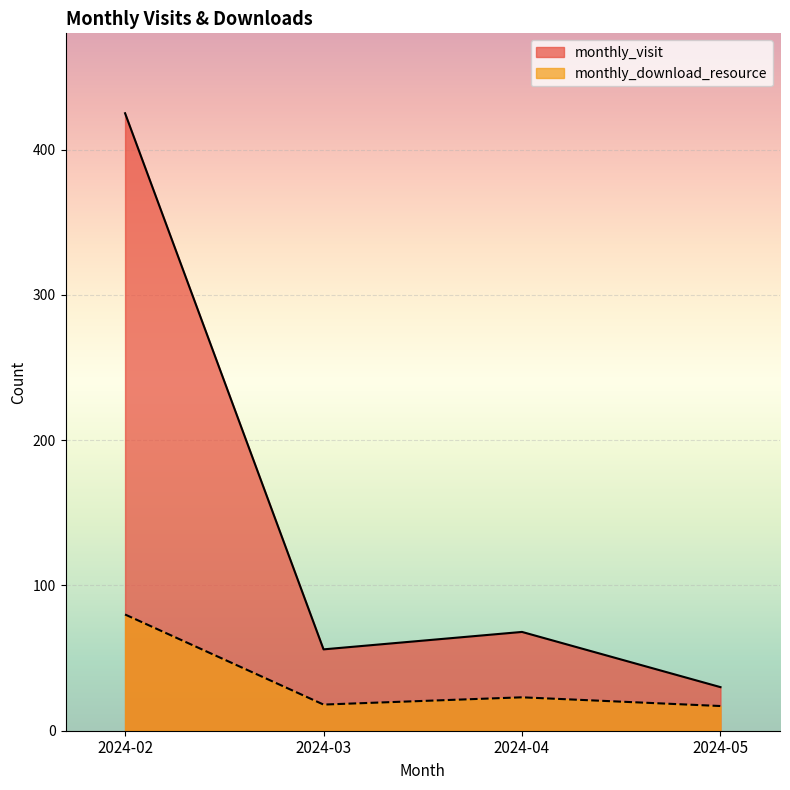

What is the difference between the highest and lowest values at 2024-02?

345